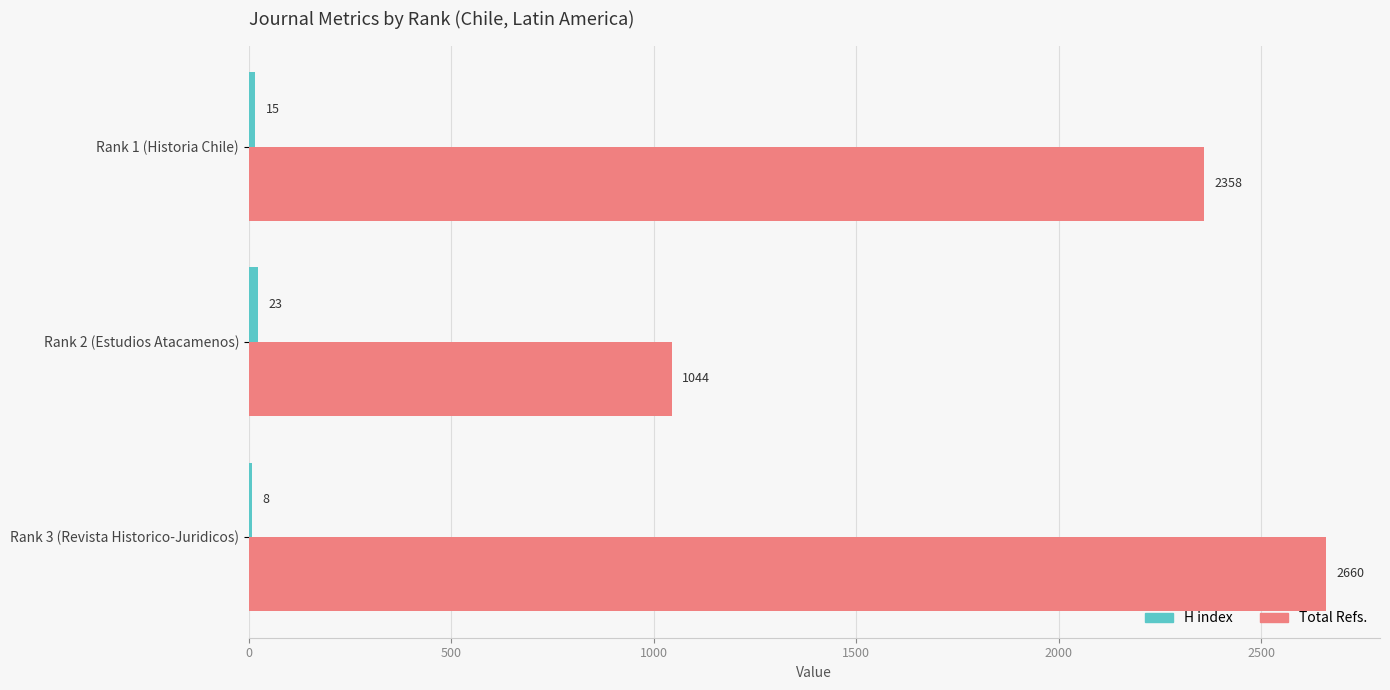

Which series has the largest total across all categories?

Total Refs.